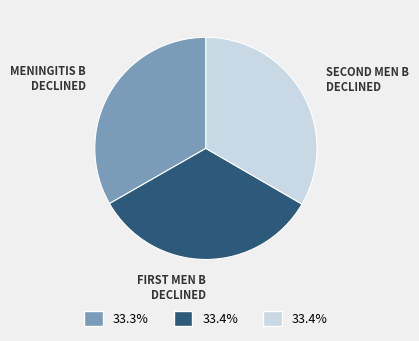

Is there any slice that represents more than half of the pie?

No